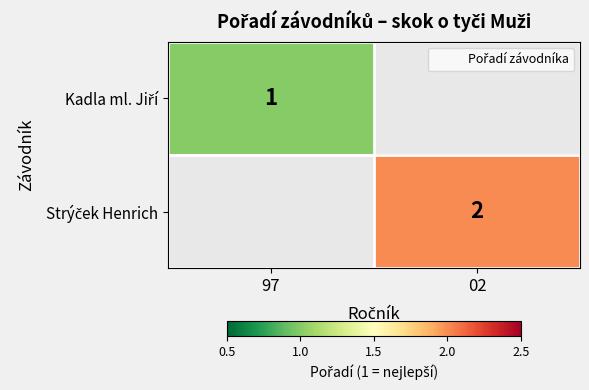

Which category has the highest value across all series?

02